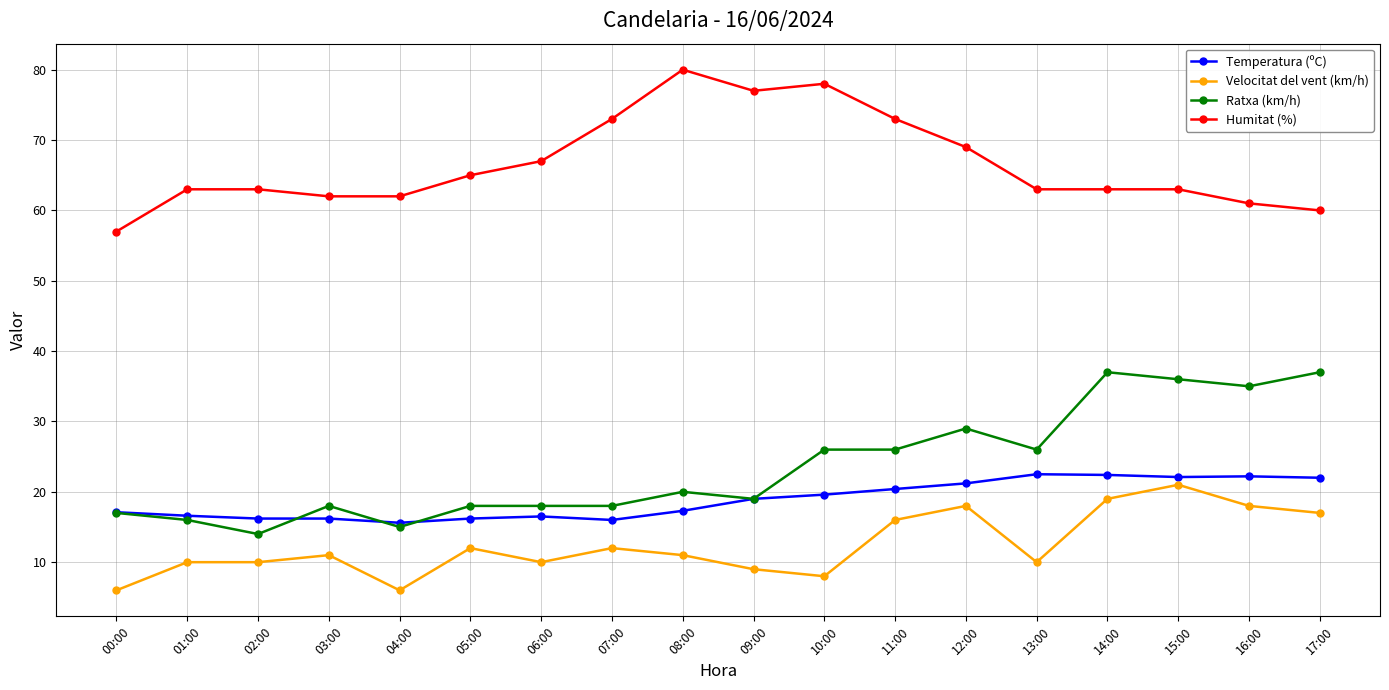

What is the value of the Velocitat del vent (km/h) point at the 12th from the left?

16.0